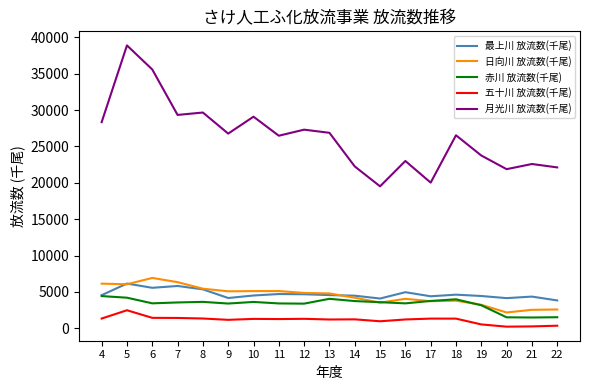

True or false: 五十川 放流数(千尾) has more than 0 interior local peaks.

True